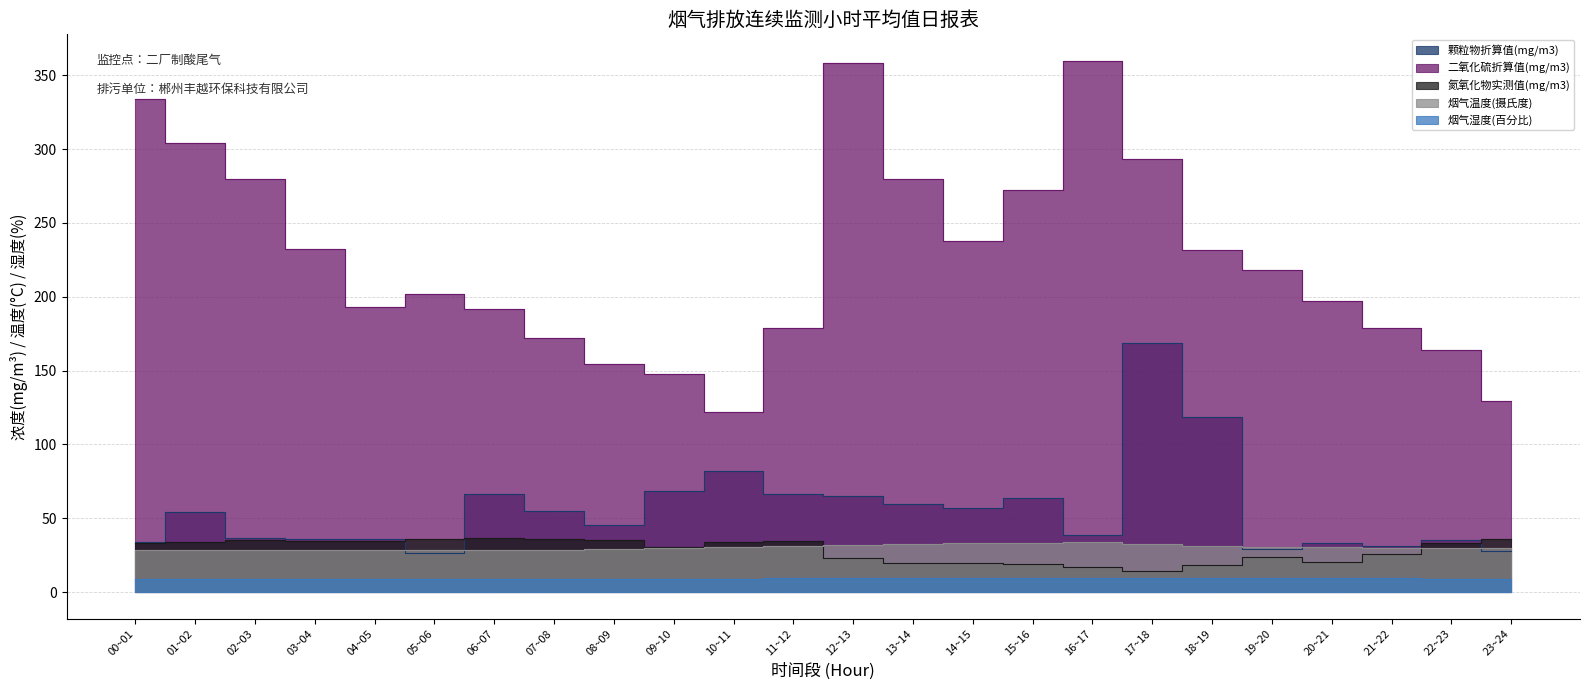

How many data points in 颗粒物折算值(mg/m3) are above 54?

12